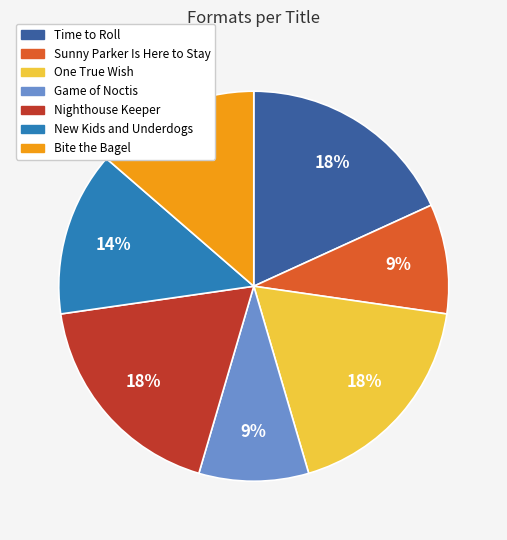

Which has a higher value, New Kids and Underdogs or Game of Noctis?

New Kids and Underdogs